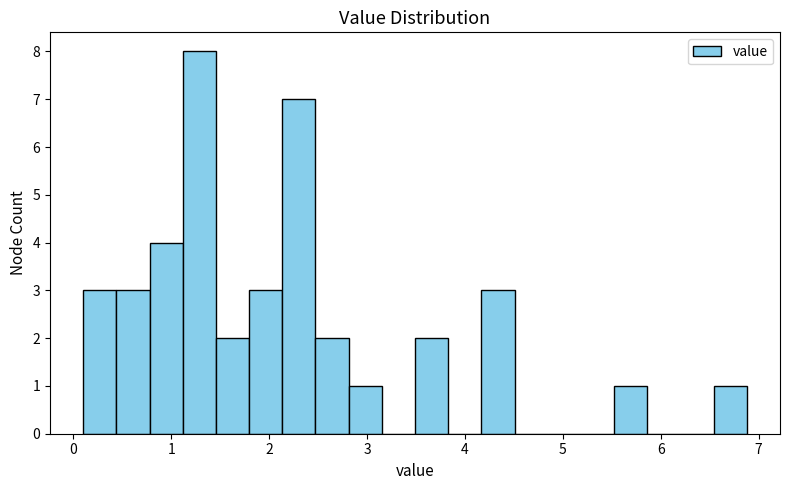

Around what value on the x-axis is the tallest bar? Give the approximate position of its centre, as read against the axis.

1.3